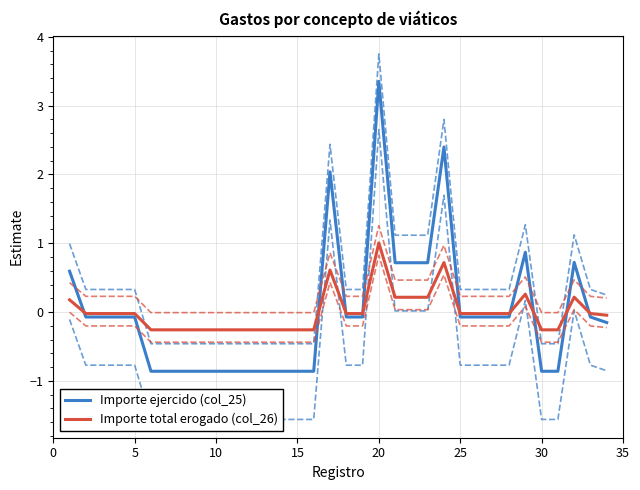

What is the minimum value shown in the chart?

-0.9